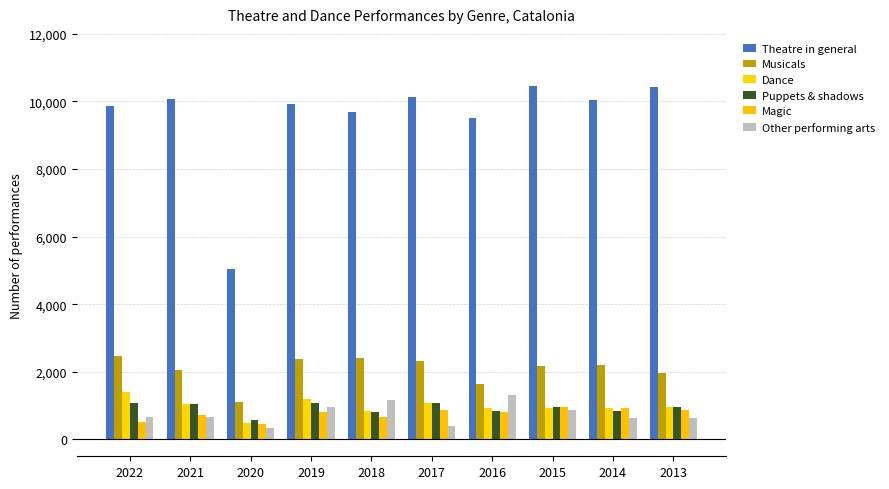

What is the highest value of the Magic series?

969